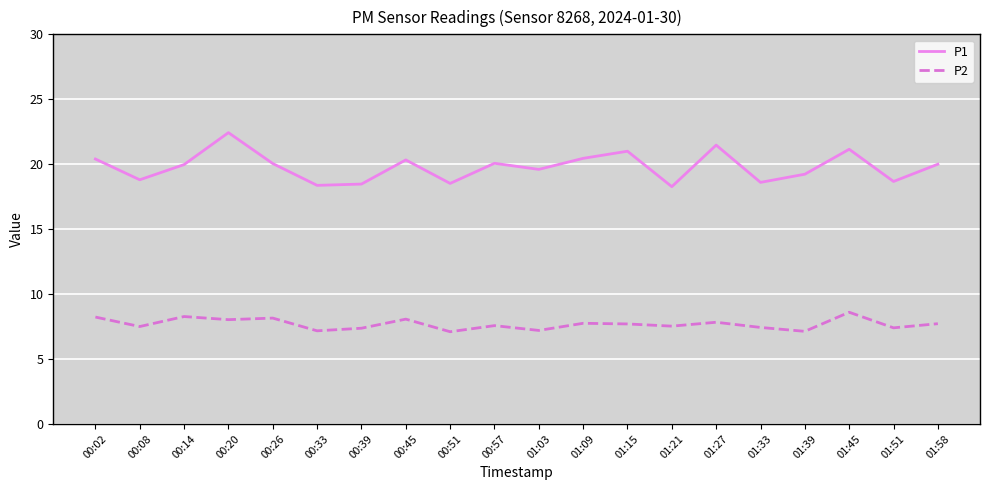

What is the maximum value for P1?

22.4